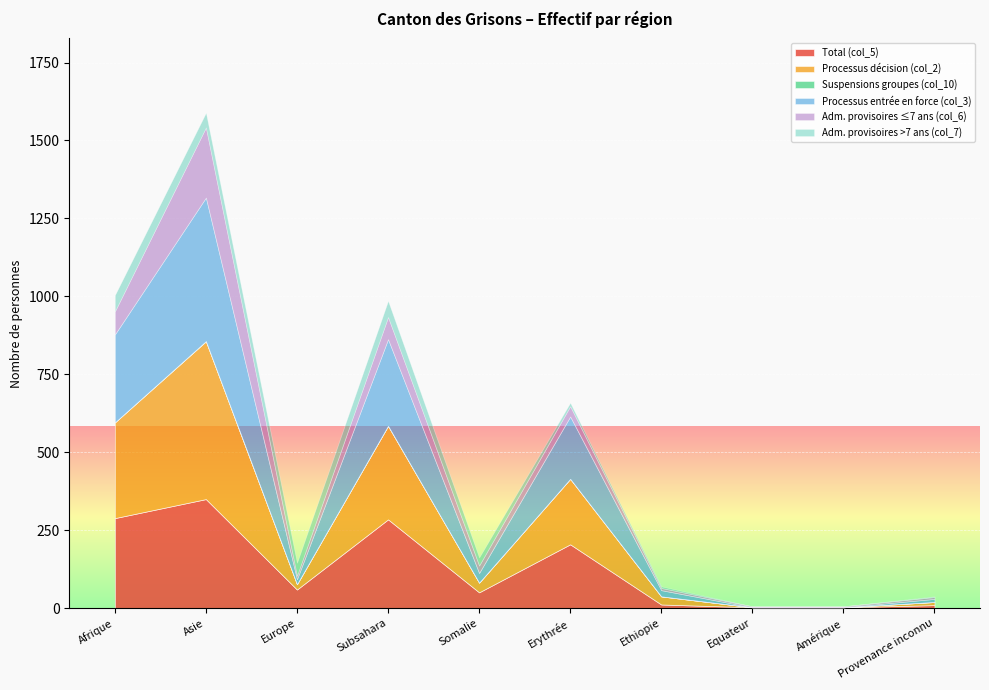

What is the minimum value for Total (col_5)?

3